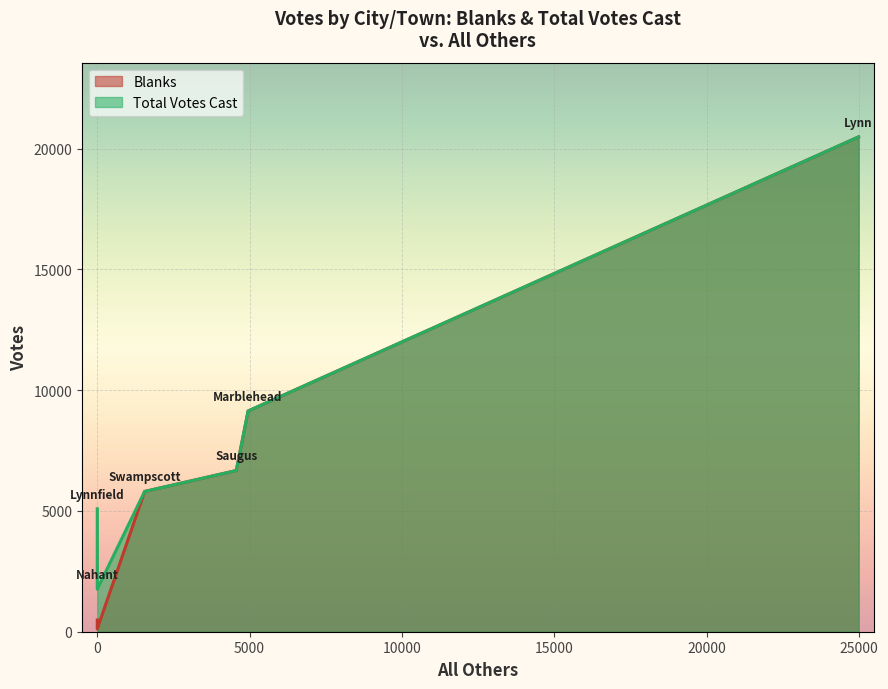

What value does the Blanks series have at Lynn?

20490